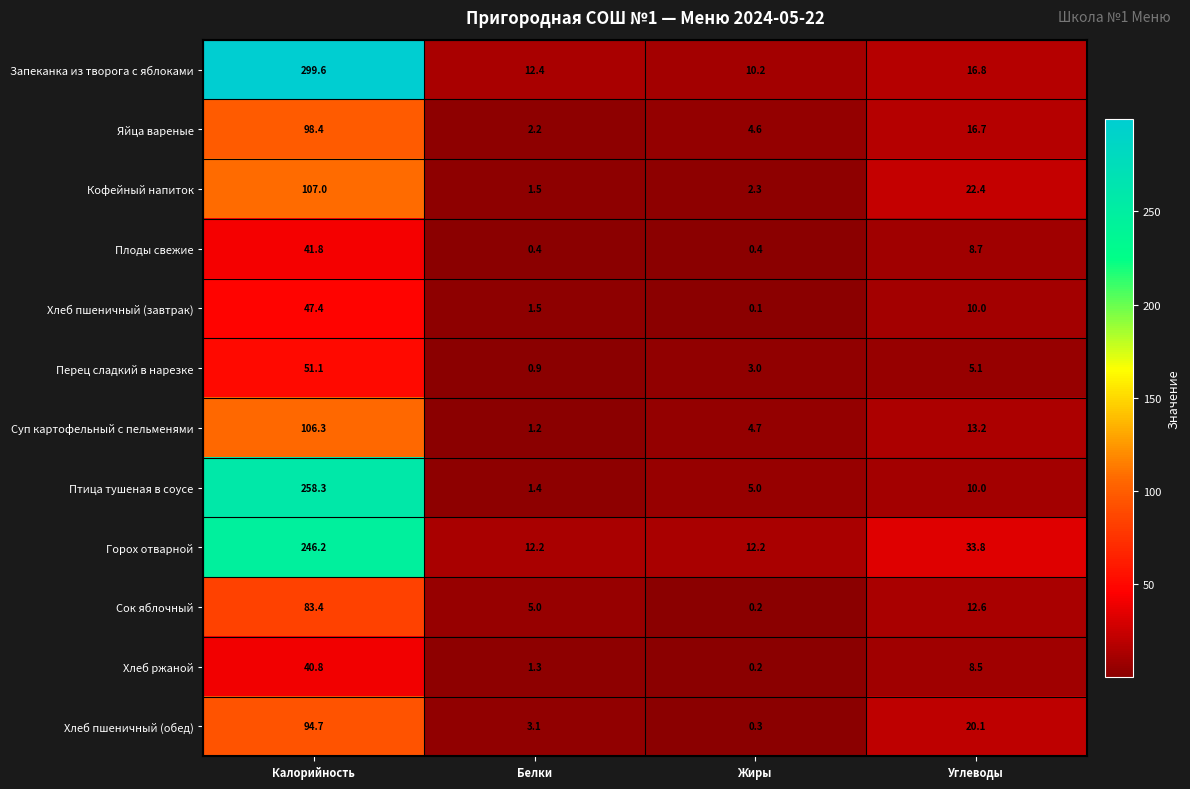

Between Жиры and Углеводы, which series saw the biggest shift?

Горох отварной